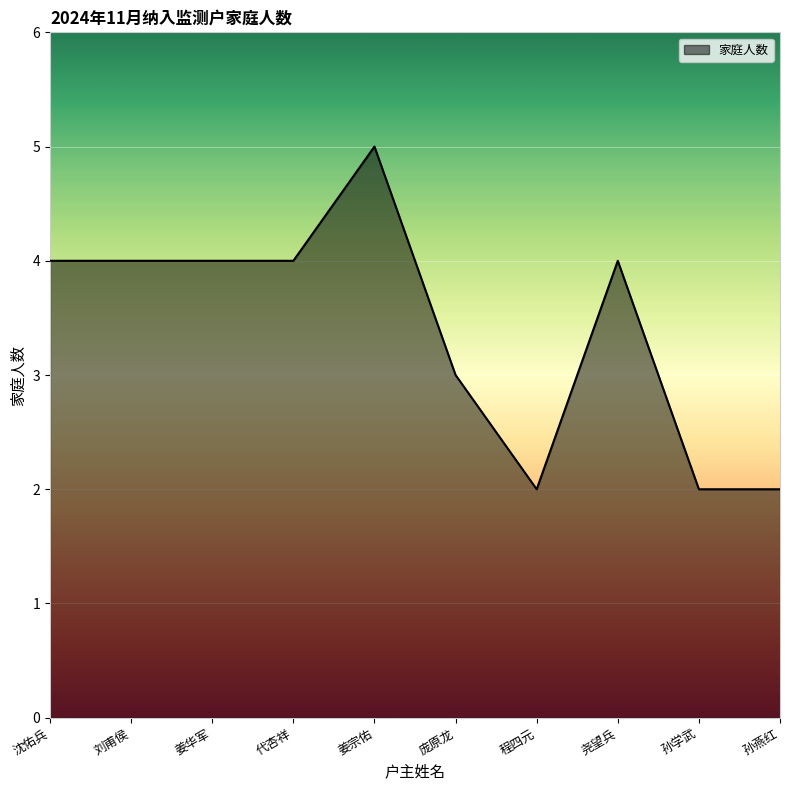

Is it true that the value at 代杏祥 is 4?

True